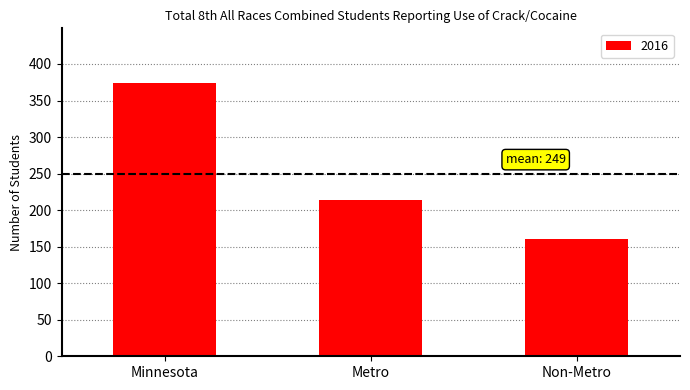

What is the sum of all values?

748